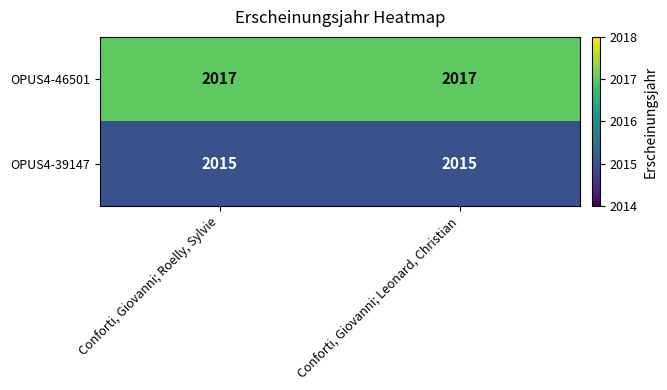

What is the greatest value displayed?

2017